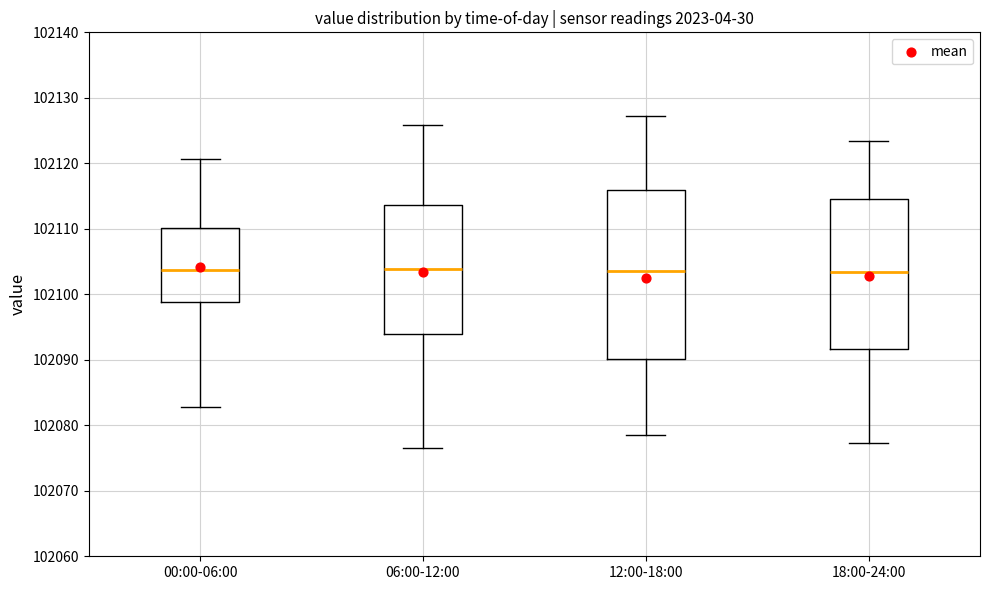

Reading left to right, read every box against the y-axis: the position of its median line, the range the box covers, and the ends of its whiskers. The values are not printed on the chart, so give them approximately, as read against the axis.

00:00-06:00: median 102104, box 102099 to 102110, whiskers 102083 to 102121
06:00-12:00: median 102104, box 102094 to 102114, whiskers 102077 to 102126
12:00-18:00: median 102104, box 102090 to 102116, whiskers 102079 to 102127
18:00-24:00: median 102103, box 102092 to 102115, whiskers 102077 to 102123